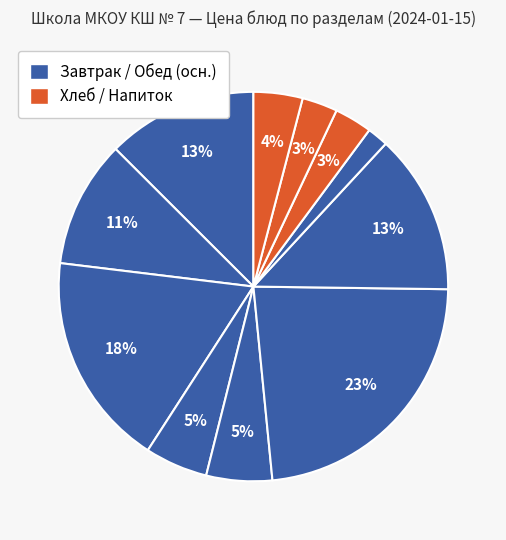

How many segments does this pie chart have?

11